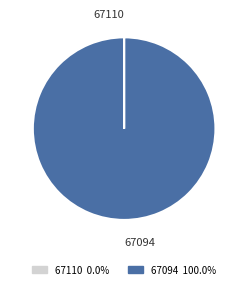

What is the majority slice?

67094